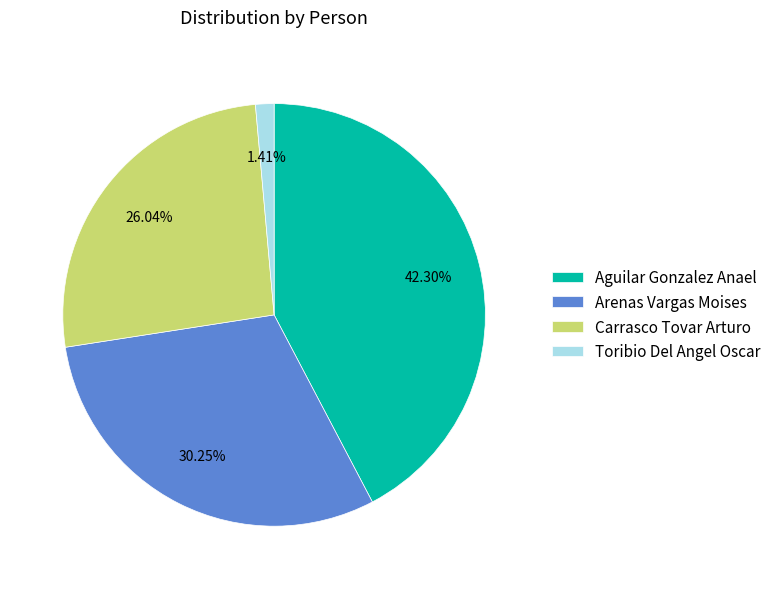

Rank the categories by value from lowest to highest.

Toribio Del Angel Oscar, Carrasco Tovar Arturo, Arenas Vargas Moises, Aguilar Gonzalez Anael